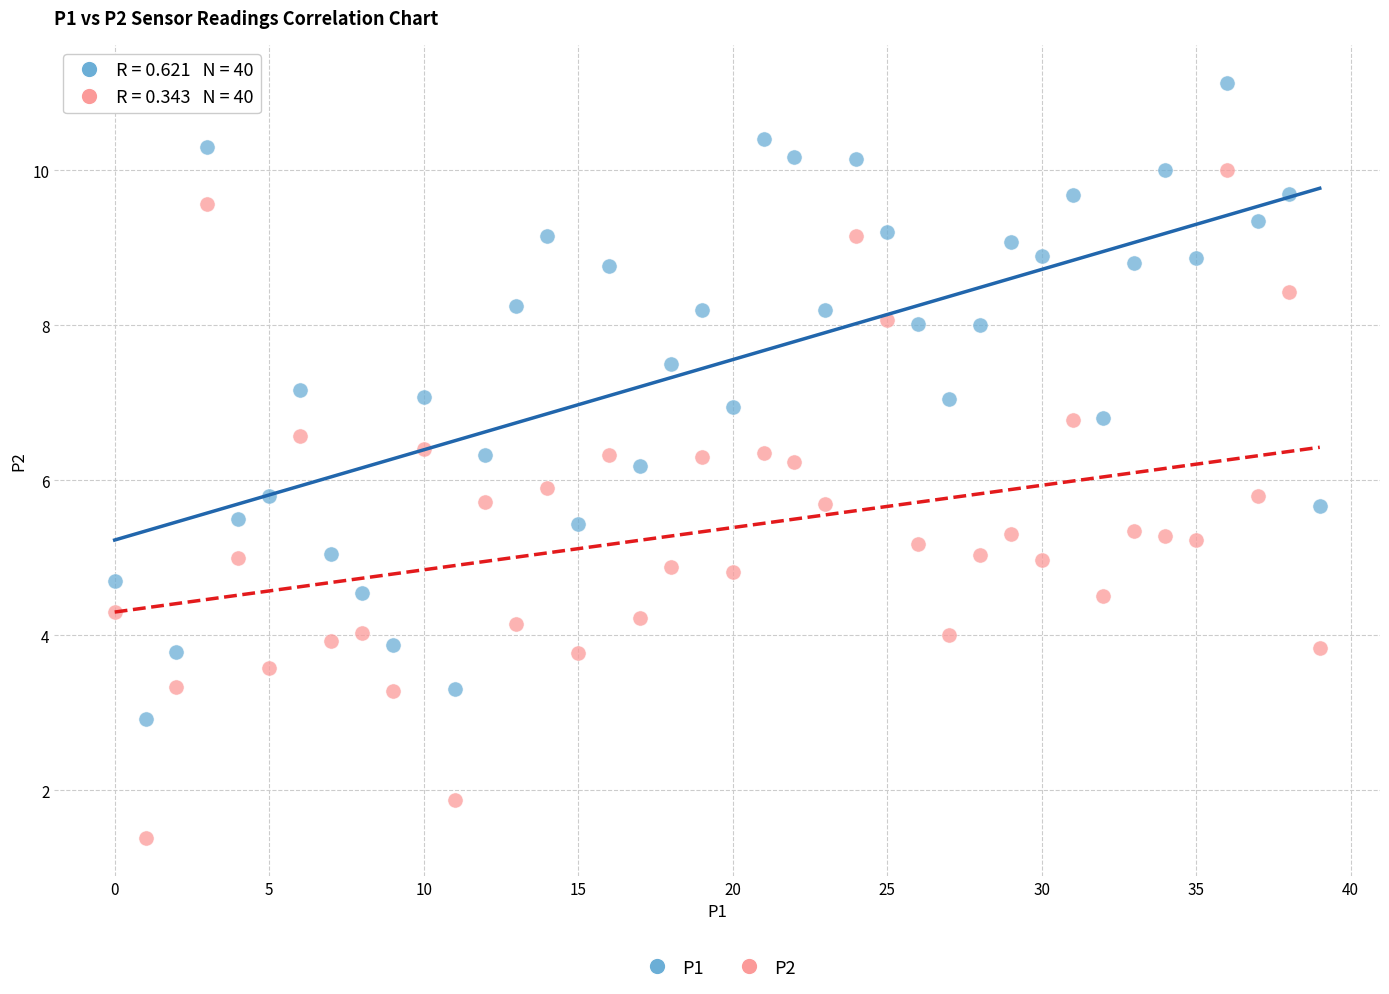

Which series has the widest spread of Y values?

P2